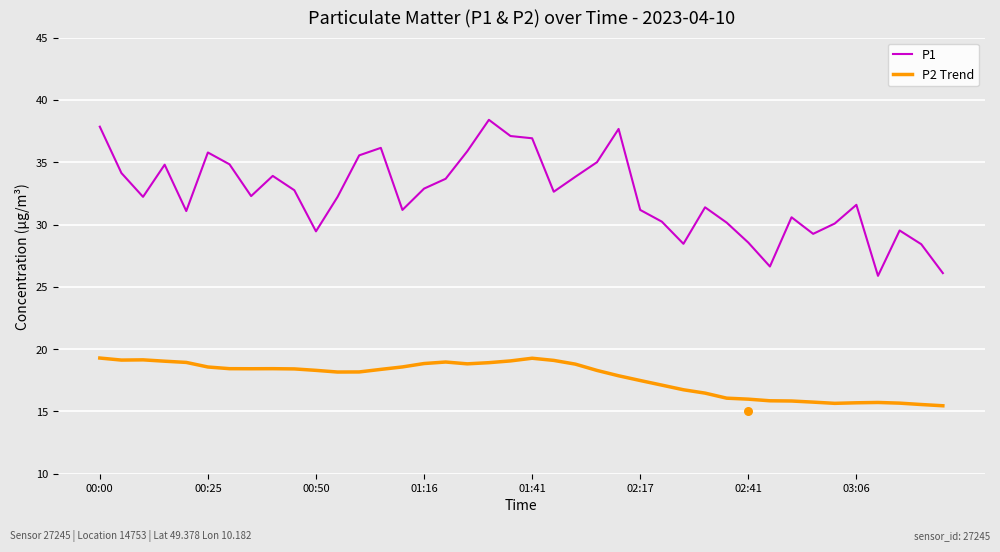

At which category is the sum across all series the highest?

18